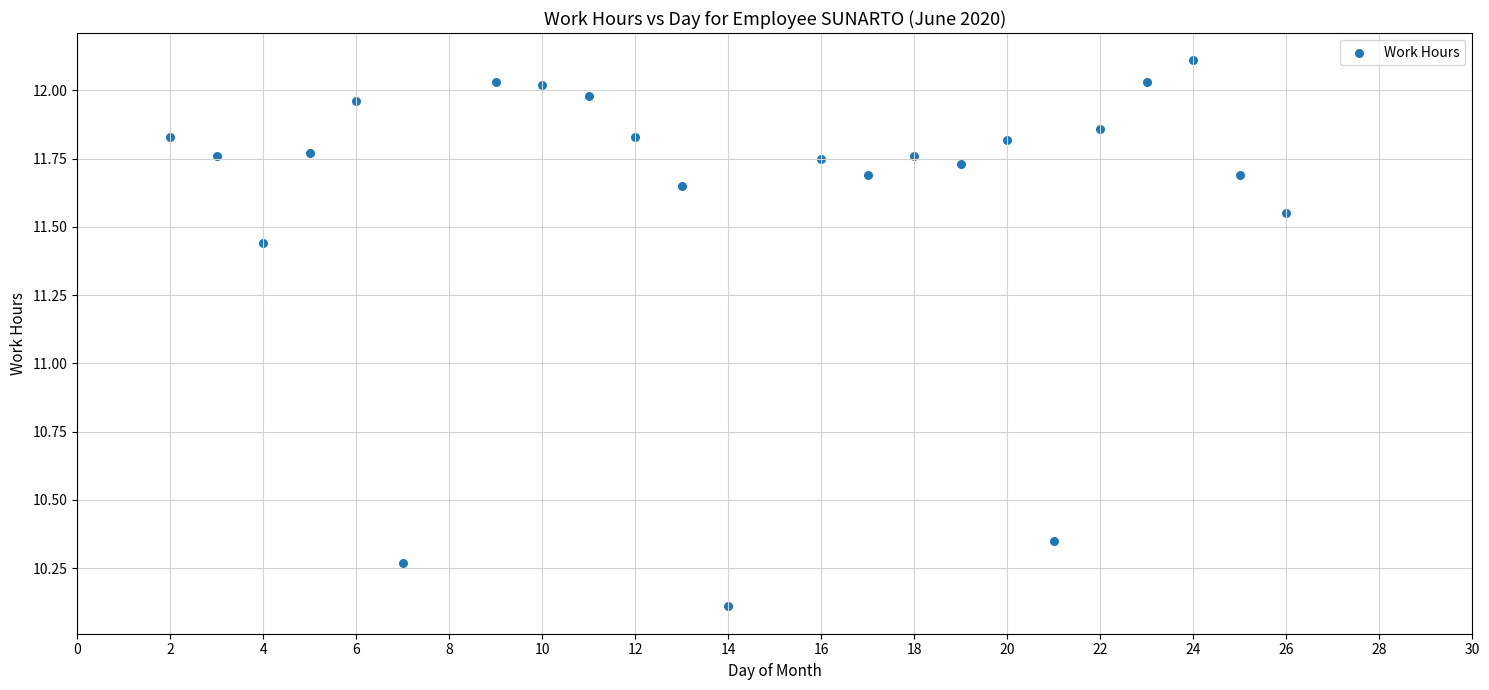

What is the range of X values (max minus min)?

24.0